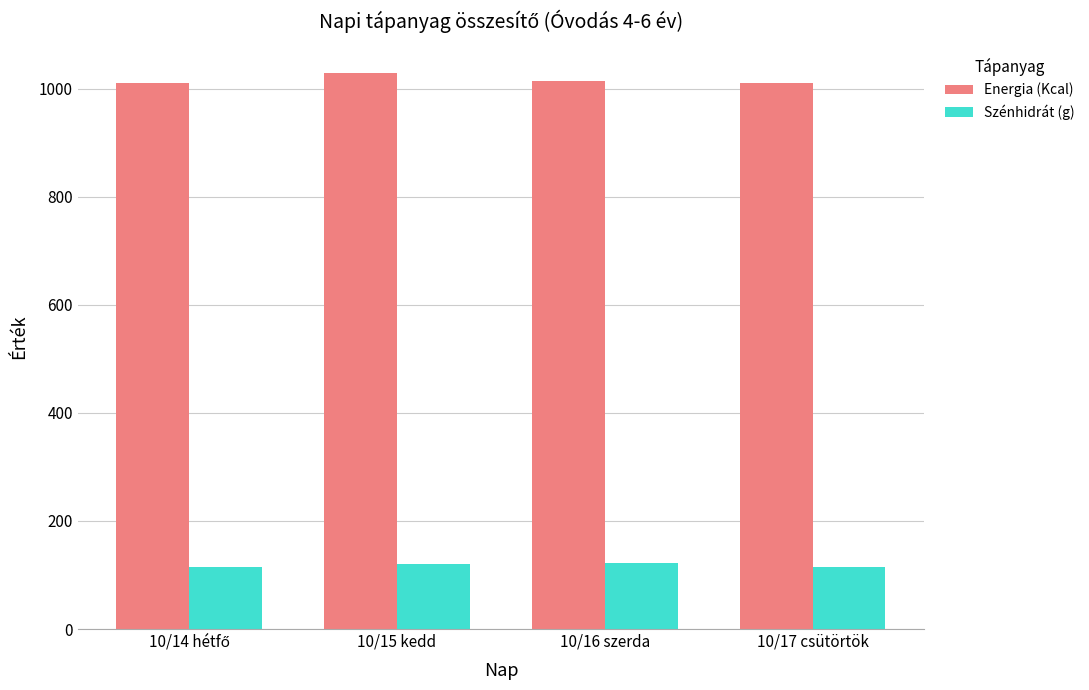

Which series has the largest total across all categories?

Energia (Kcal)